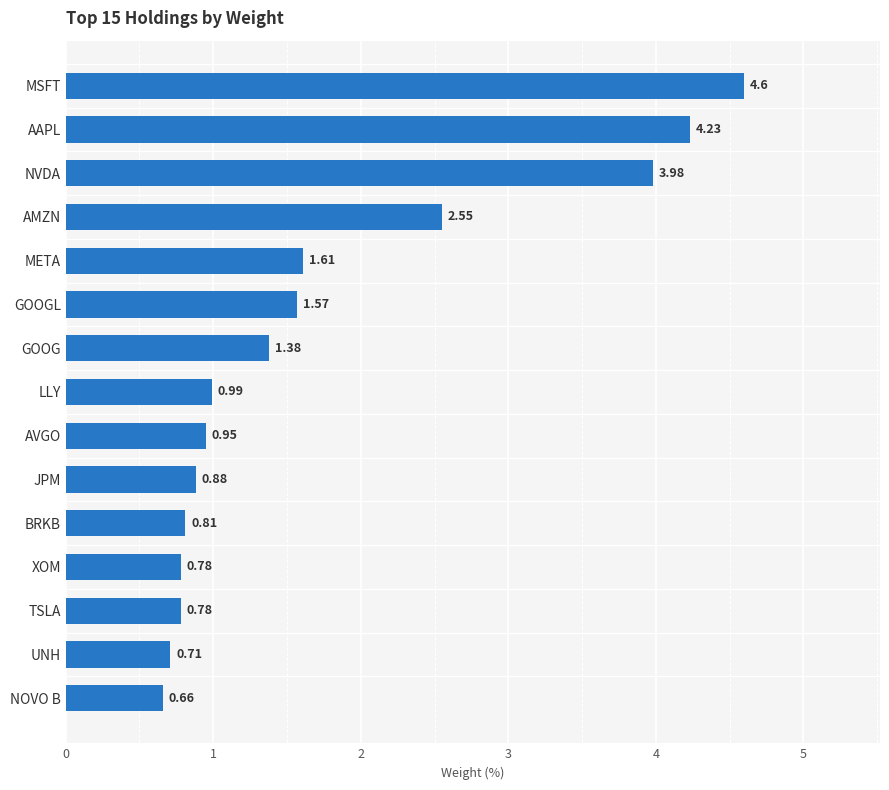

Which category has the lowest value across all series?

NOVO B